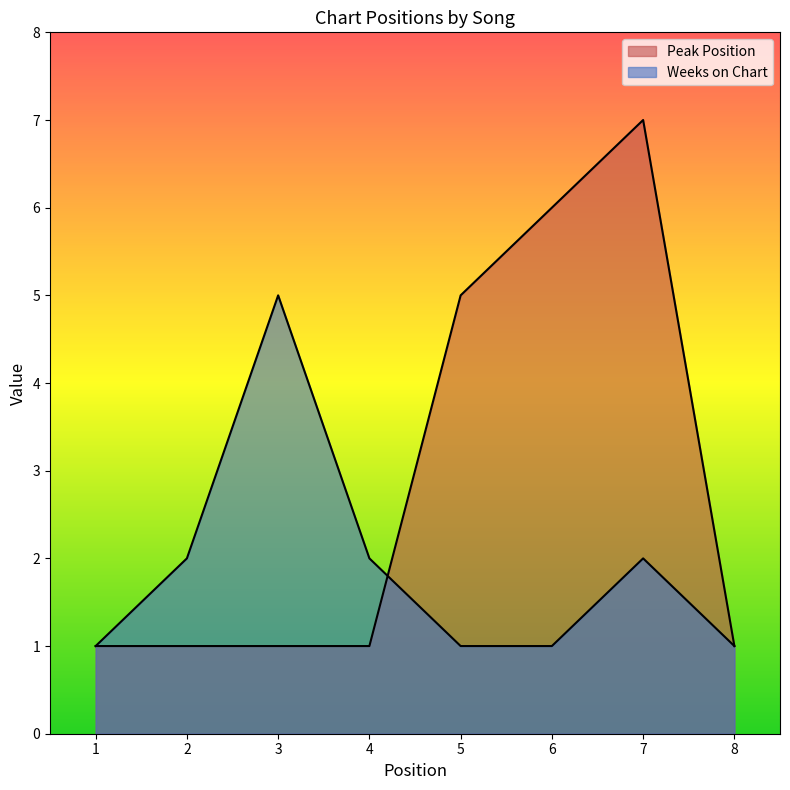

Reading left to right, transcribe all the data shown in this chart.

Peak Position: 1=1	2=1	3=1	4=1	5=5	6=6	7=7	8=1
Weeks on Chart: 1=1	2=2	3=5	4=2	5=1	6=1	7=2	8=1